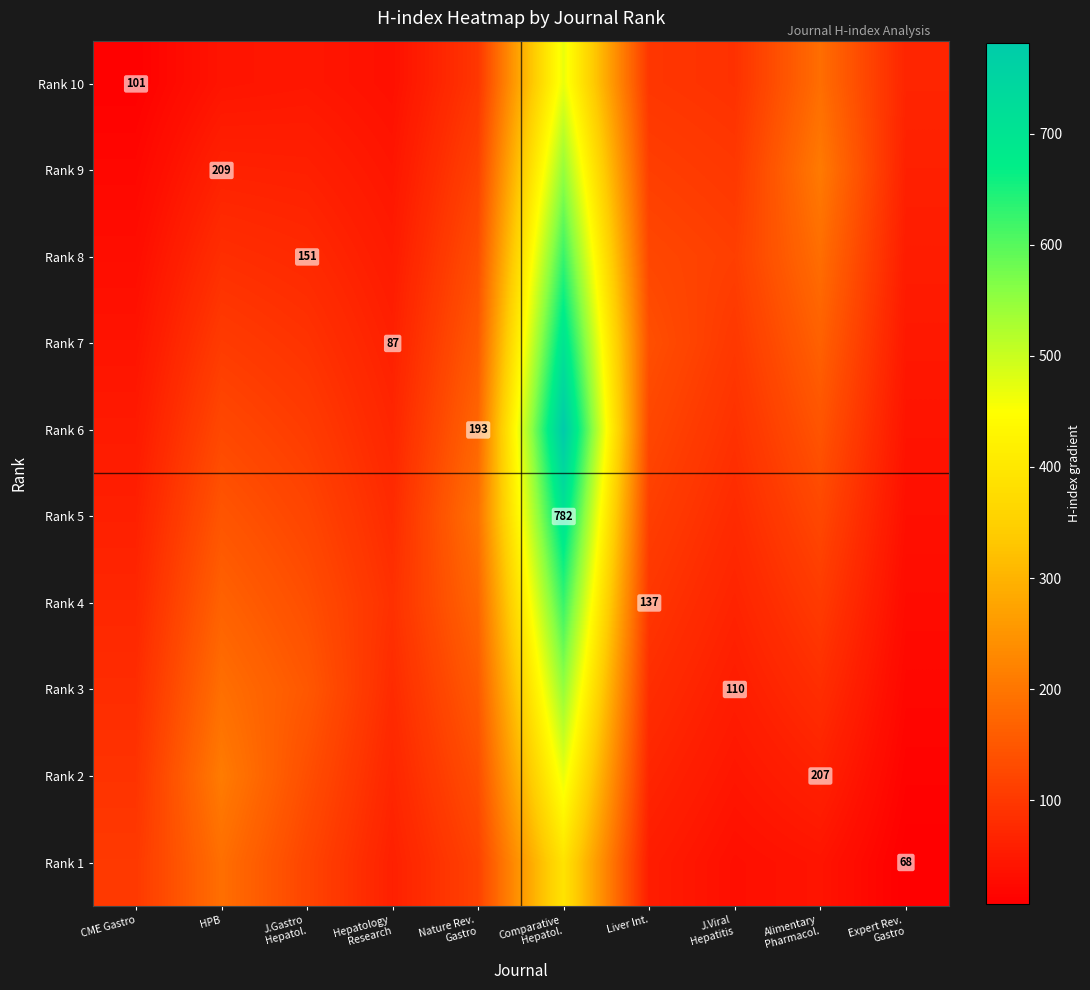

How many data points does each series have?

10